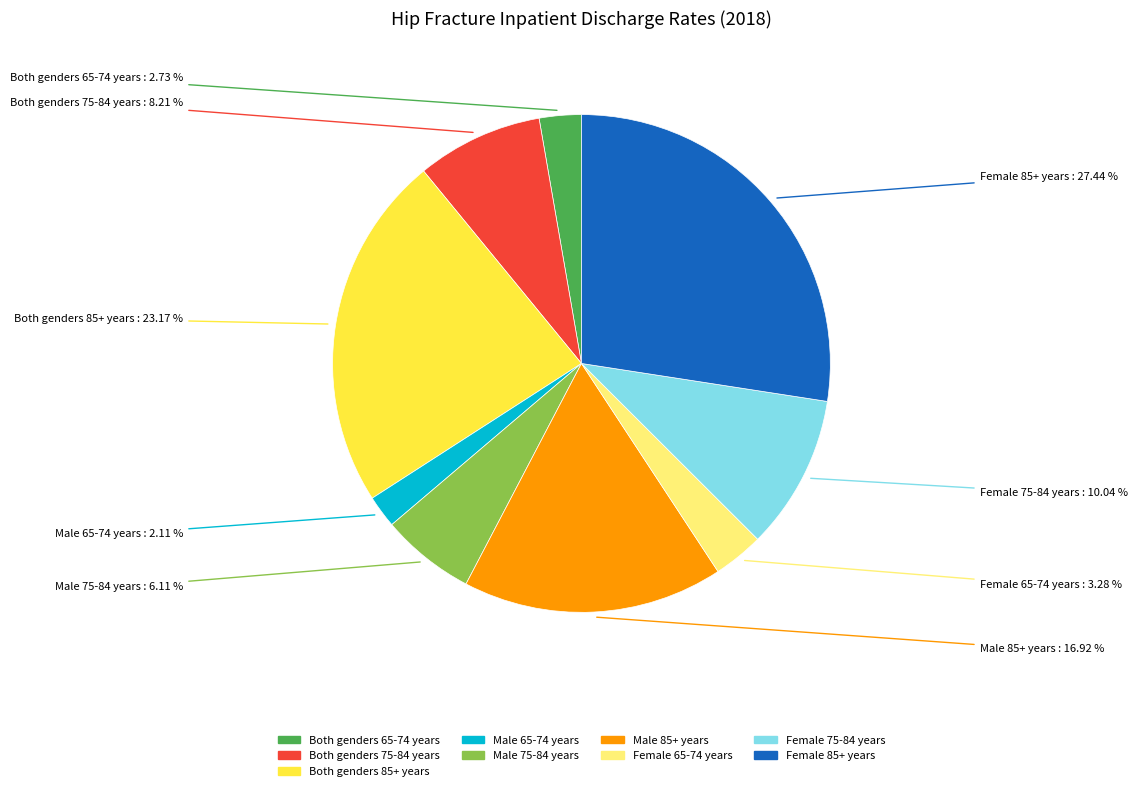

The Male 85+ years slice represents 8% of the pie. True or false?

False